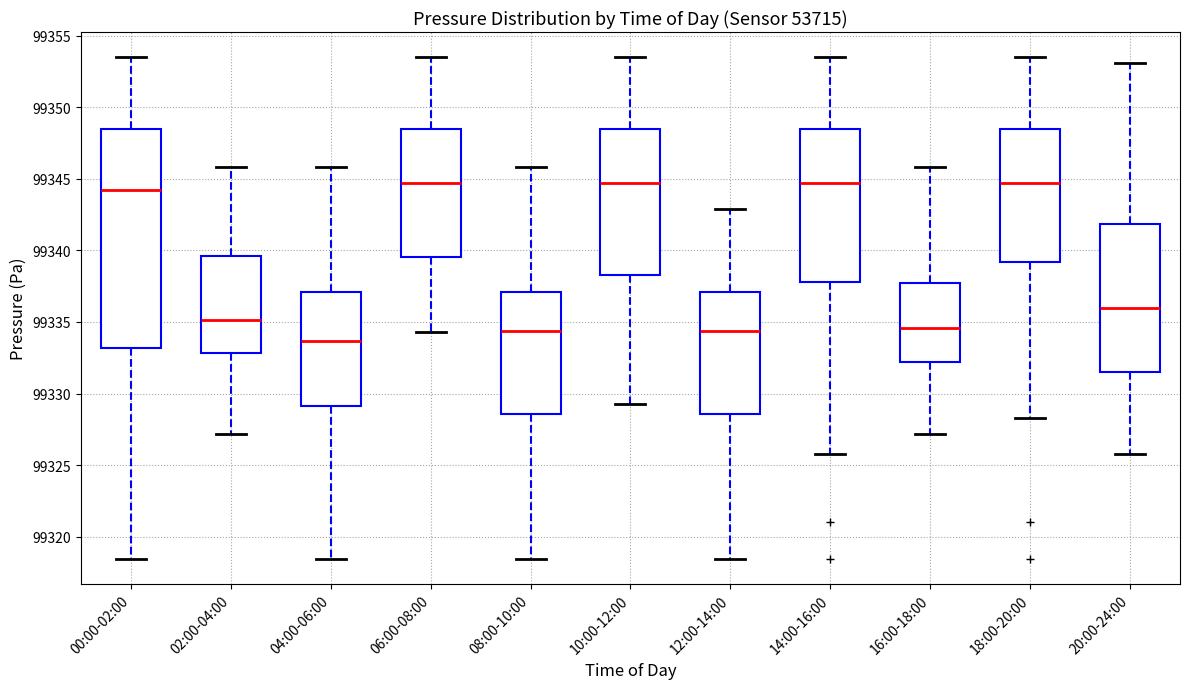

Which box is the tallest, from its lower edge to its upper edge?

00:00-02:00